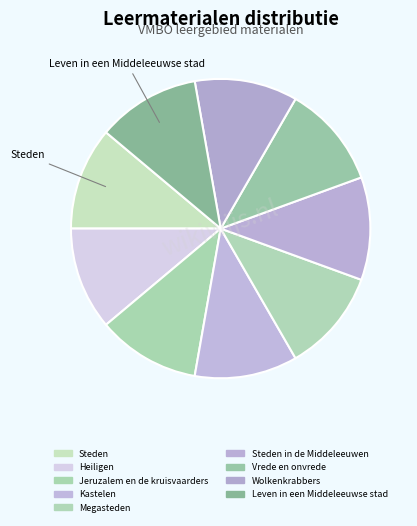

Which category has the smallest portion of the pie?

Steden